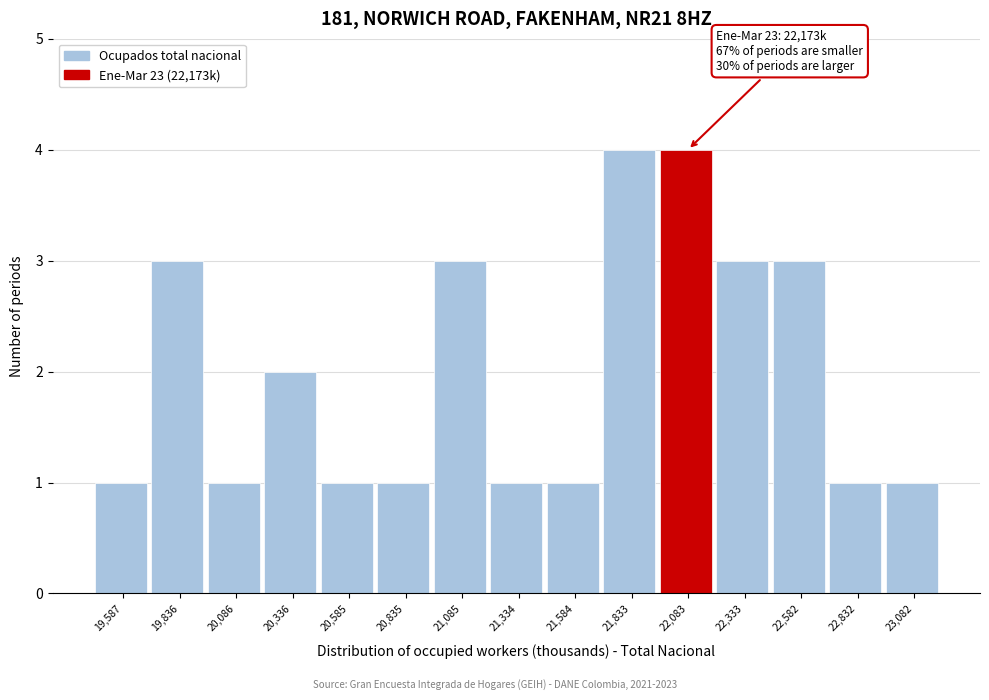

Reading right to left, transcribe all the data shown in this chart.

1	1	3	3	4	4	1	1	3	1	1	2	1	3	1